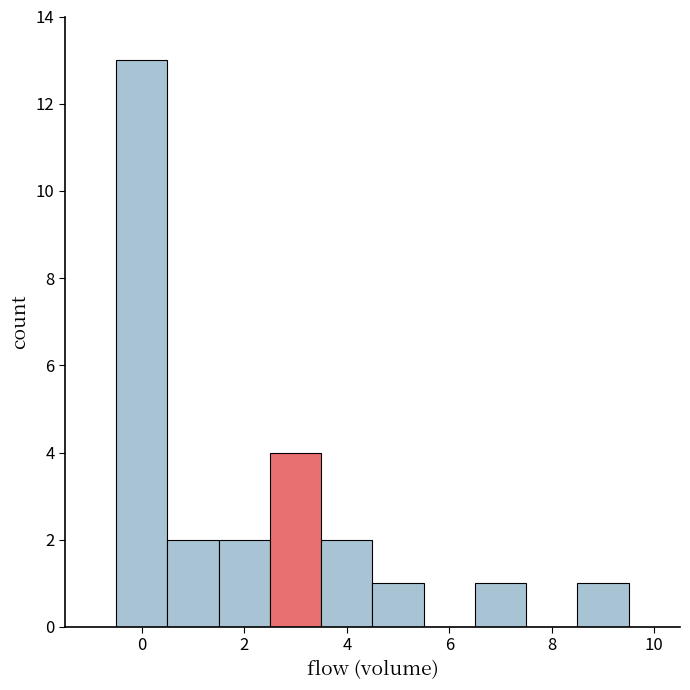

How tall is the bar that spans -0.5 to 0.5 on the x-axis? Neither the bar edges nor the heights are printed on the chart, so give them approximately, as read against the axes.

13